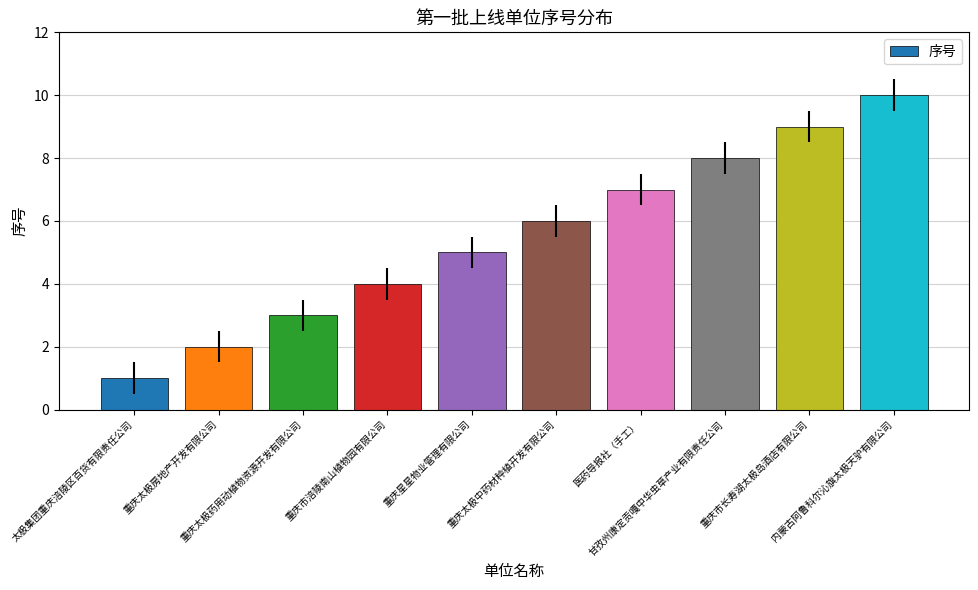

What is the change in value from 重庆星星物业管理有限公司 to 甘孜州康定贡嘎中华虫草产业有限责任公司?

+3